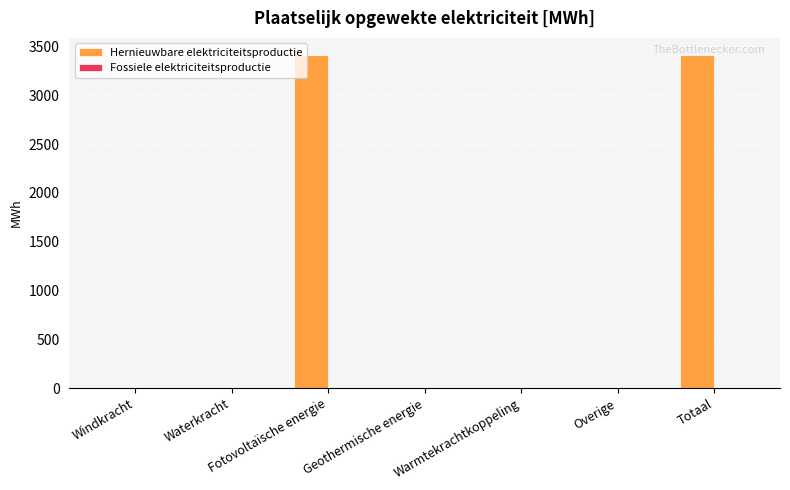

What is the maximum value shown in the chart?

3416.6